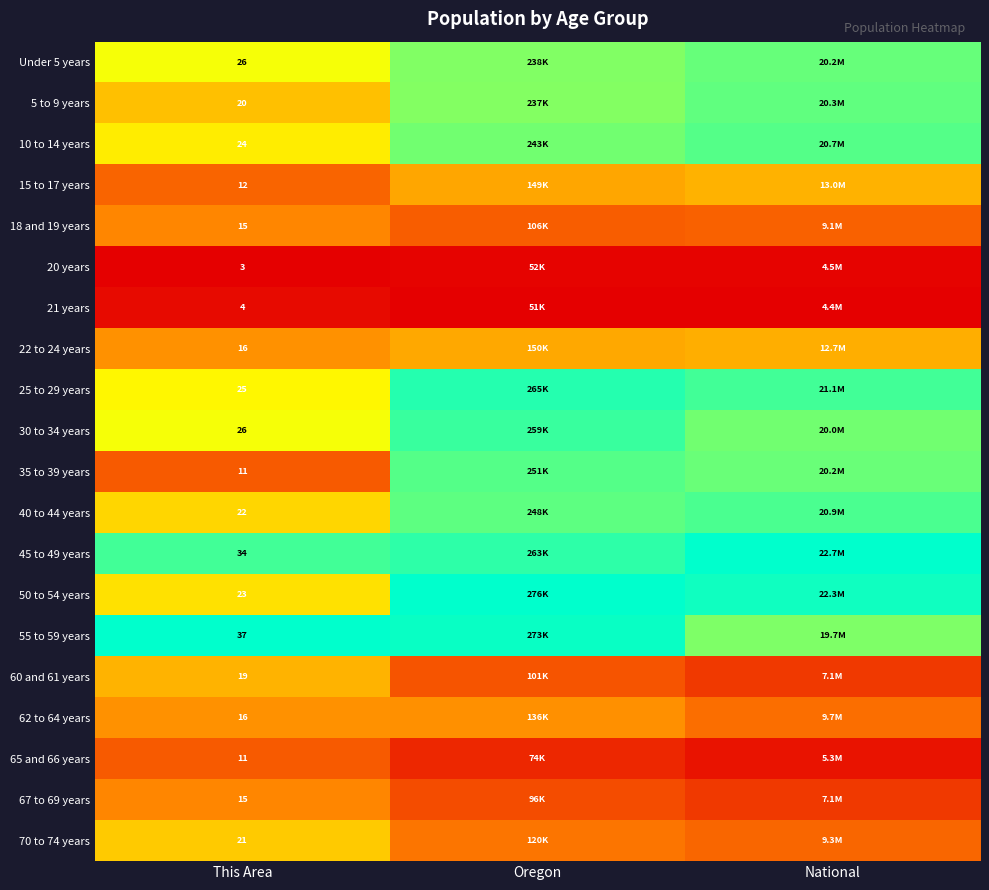

How many distinct data groups are displayed?

20